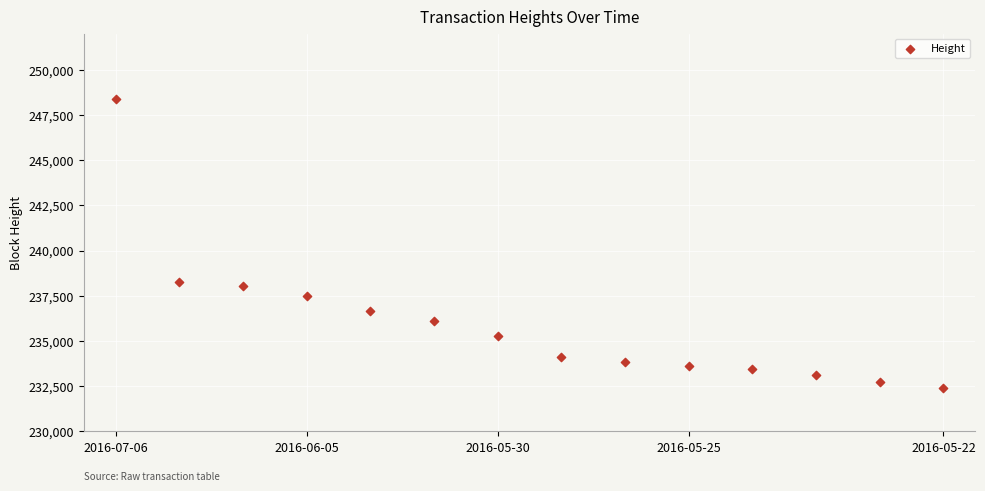

What is the range of Y values (max minus min)?

16012